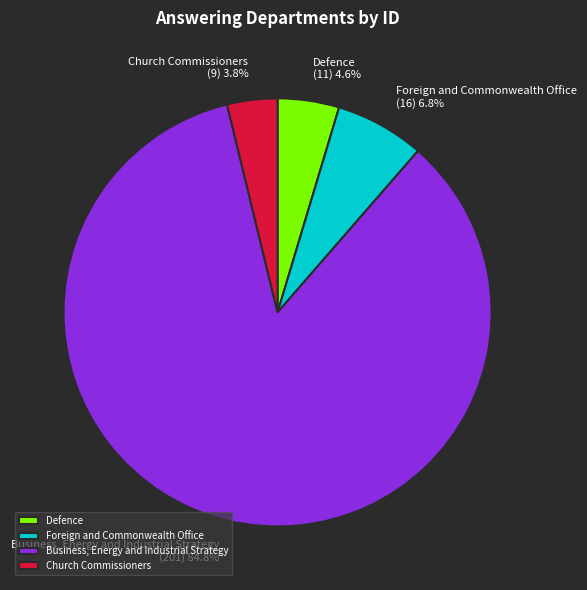

What is the ratio of the value at Foreign and Commonwealth Office to the value at Defence?

1.5